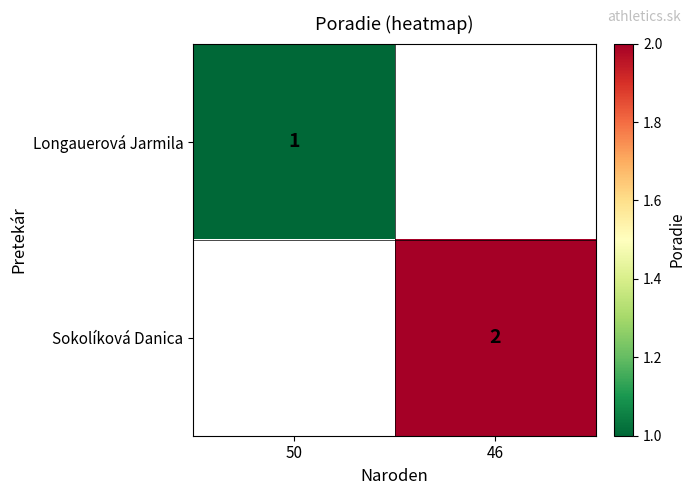

Is the value of Longauerová Jarmila at 50 greater than the value of Sokolíková Danica at 46?

No